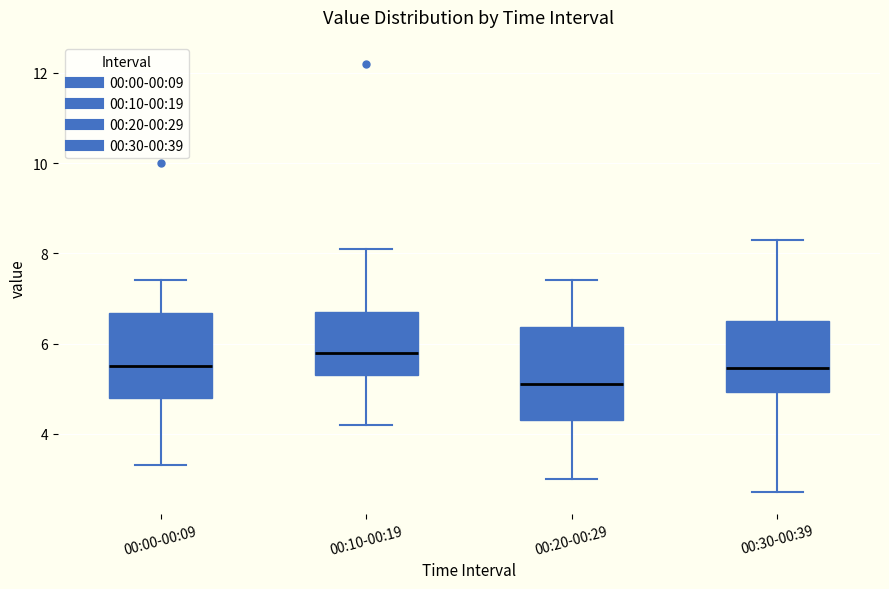

Which box is the tallest, from its lower edge to its upper edge?

00:20-00:29